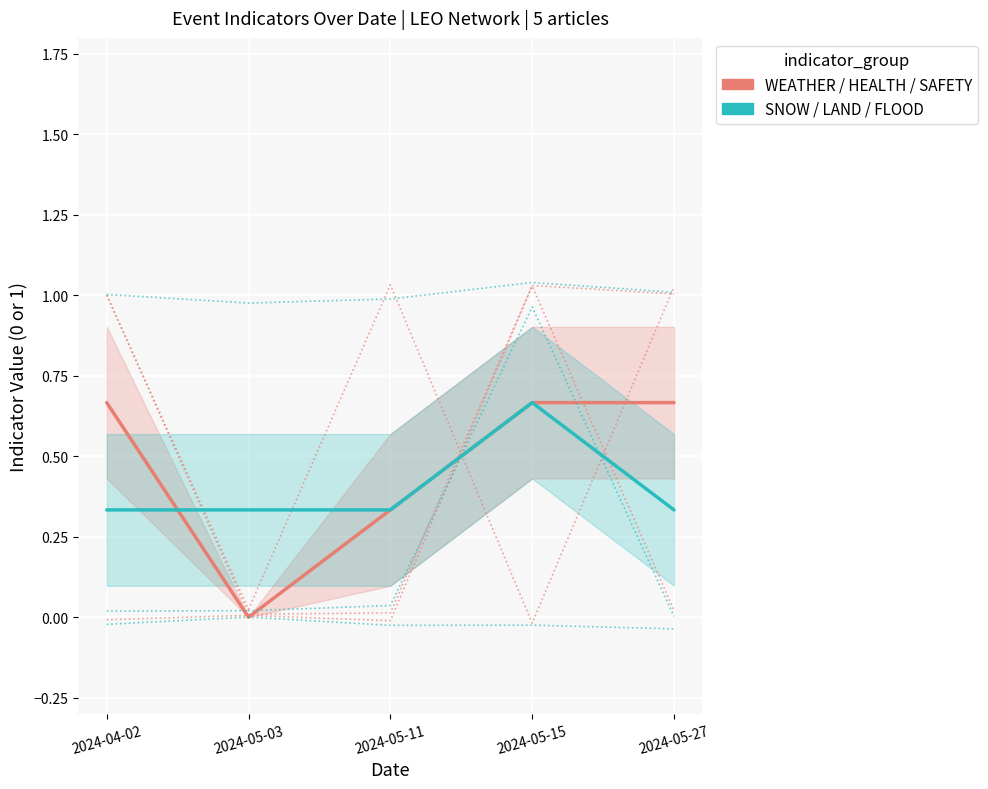

What is the value of the WEATHER/HEALTH/SAFETY point at the 4th from the left?

0.7